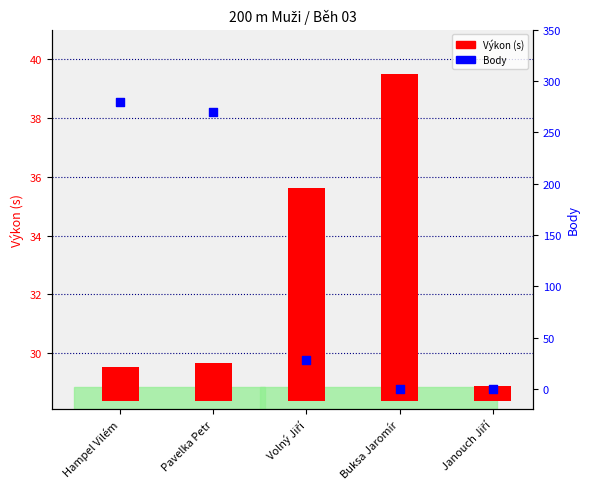

Which series has the largest Y range (max minus min)?

Body